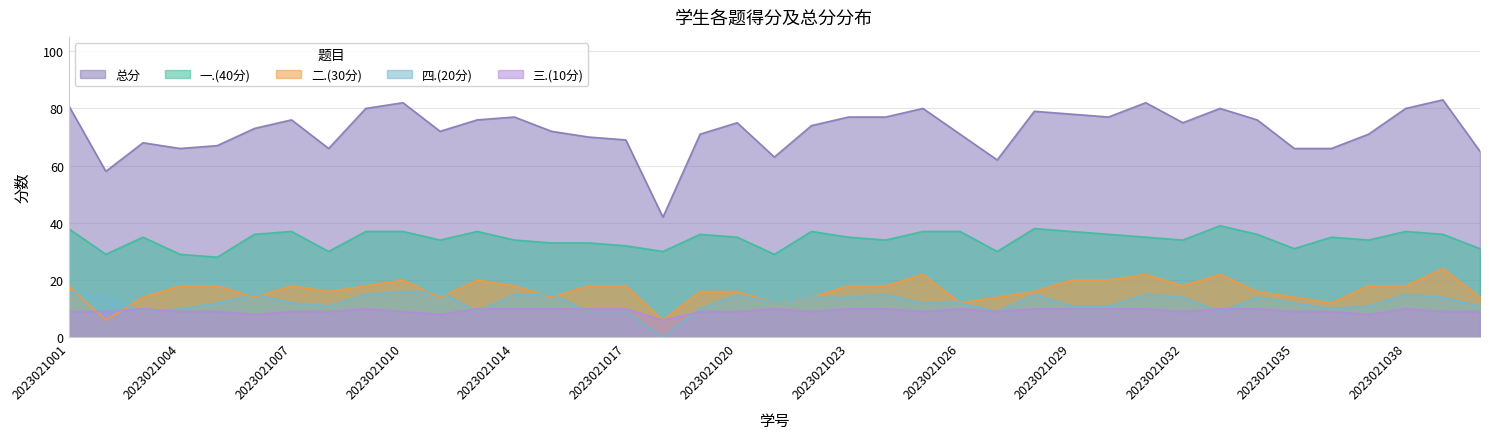

True or false: 总分 and 一.(40分) intersect in this chart.

False